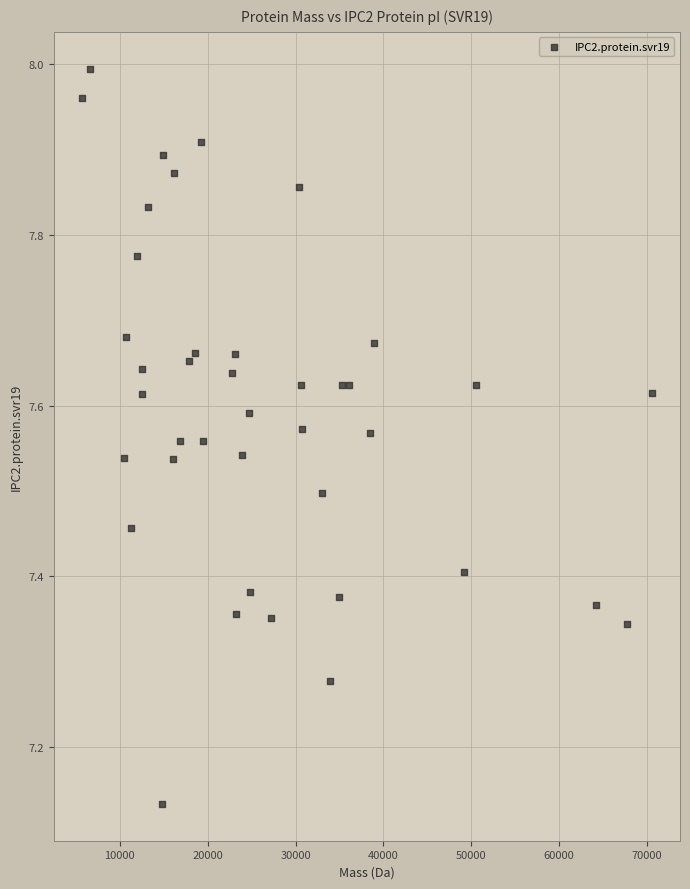

What is the range of X values (max minus min)?

64808.3